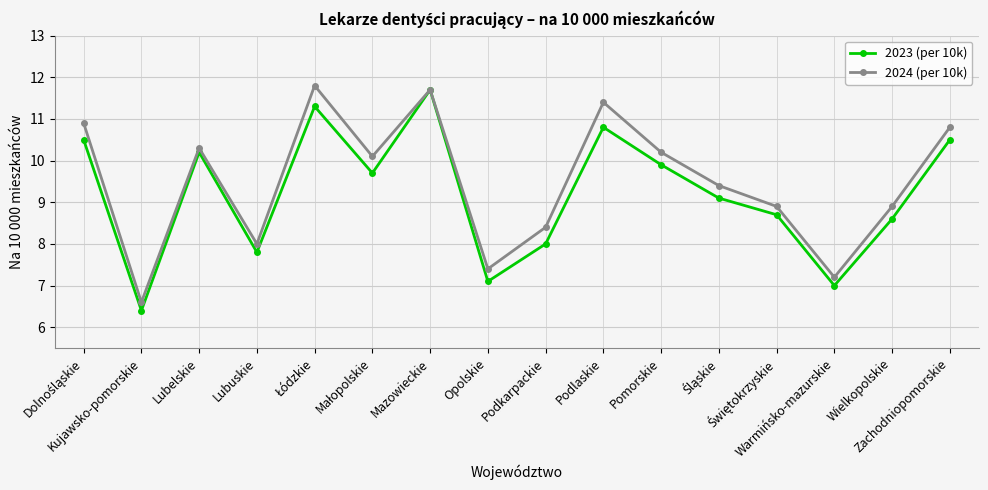

What is the greatest value displayed?

11.8